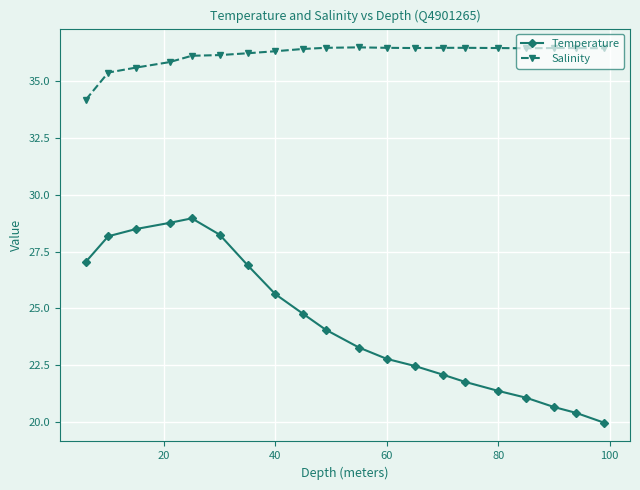

What is the value of the Temperature point at the 20th from the left?

20.0